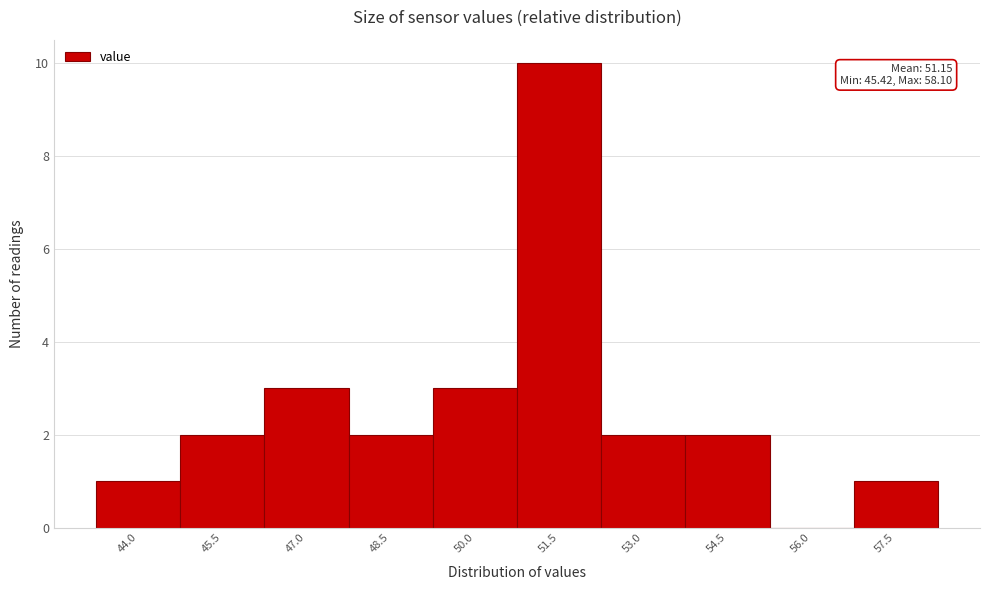

Reading left to right, what are all the values shown in this chart?

44.0=1	45.5=2	47.0=3	48.5=2	50.0=3	51.5=10	53.0=2	54.5=2	56.0=0	57.5=1